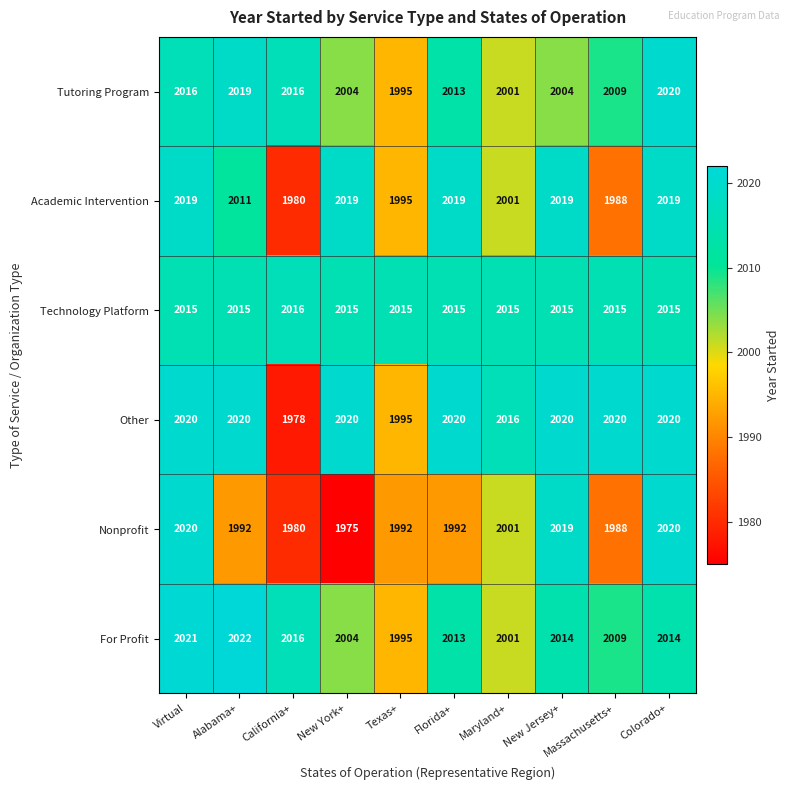

How many data points in Academic Intervention are less than 2019?

5